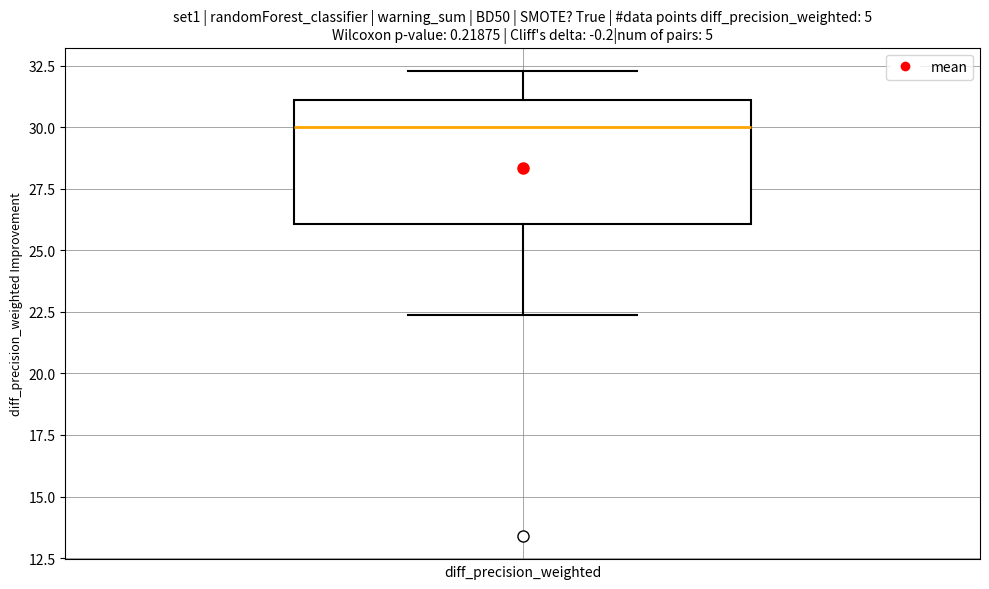

Transcribe this box plot: give where the median line is, the range the box spans, and where the two whiskers end, as read against the y-axis. The values are not printed on the chart, so give them approximately, as read against the axis.

median 30.0, box 26.0 to 31.0, whiskers 22.5 to 32.5